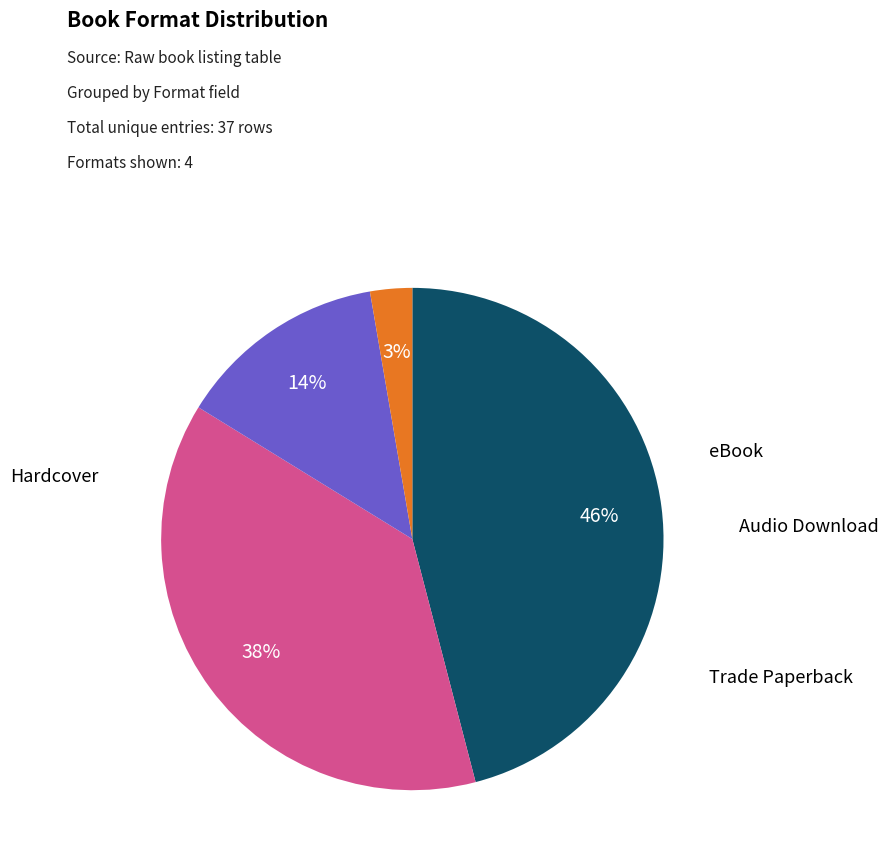

How many slices are in this pie chart?

4